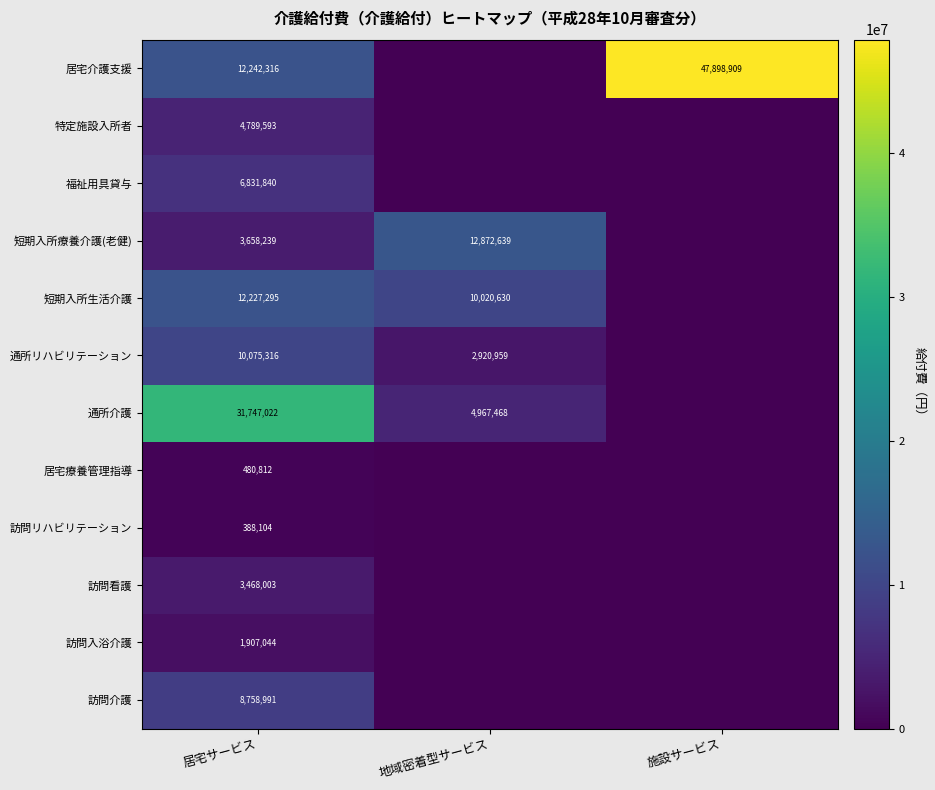

True or false: 訪問リハビリテーション has a value of 607462 at 居宅サービス.

False